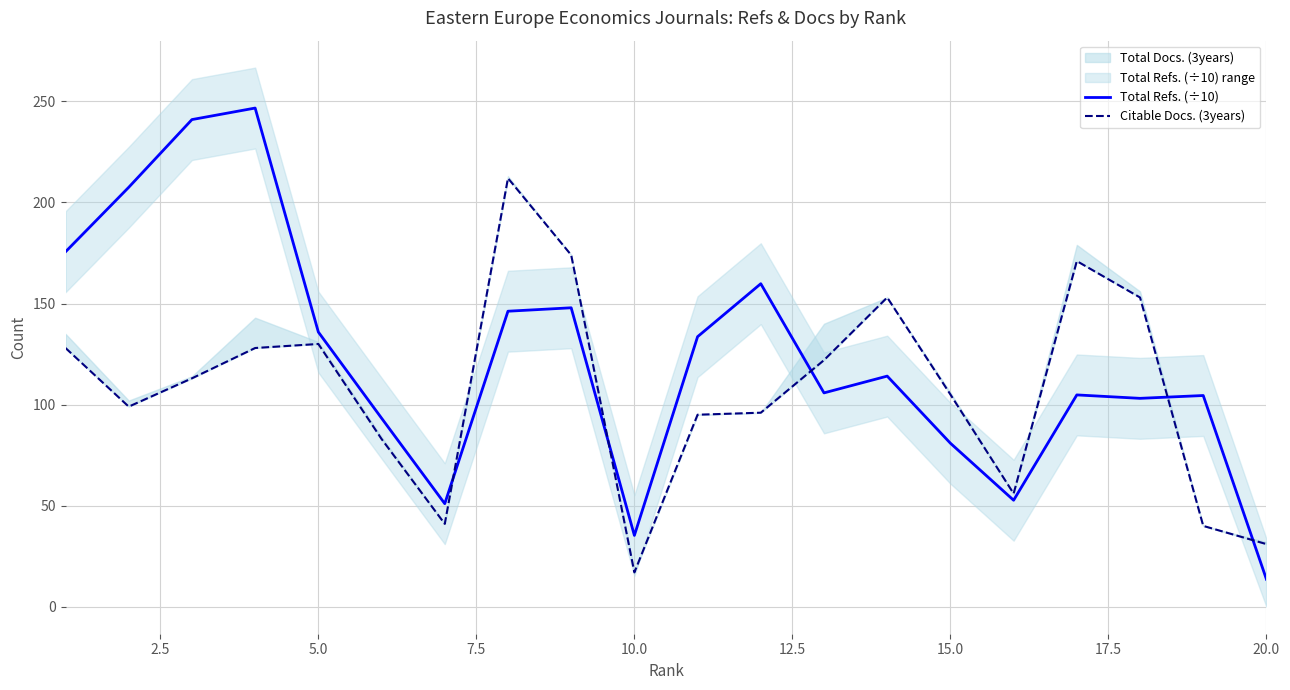

What is the difference between the second highest and minimum values in the Citable Docs. (3years) series?

157.0